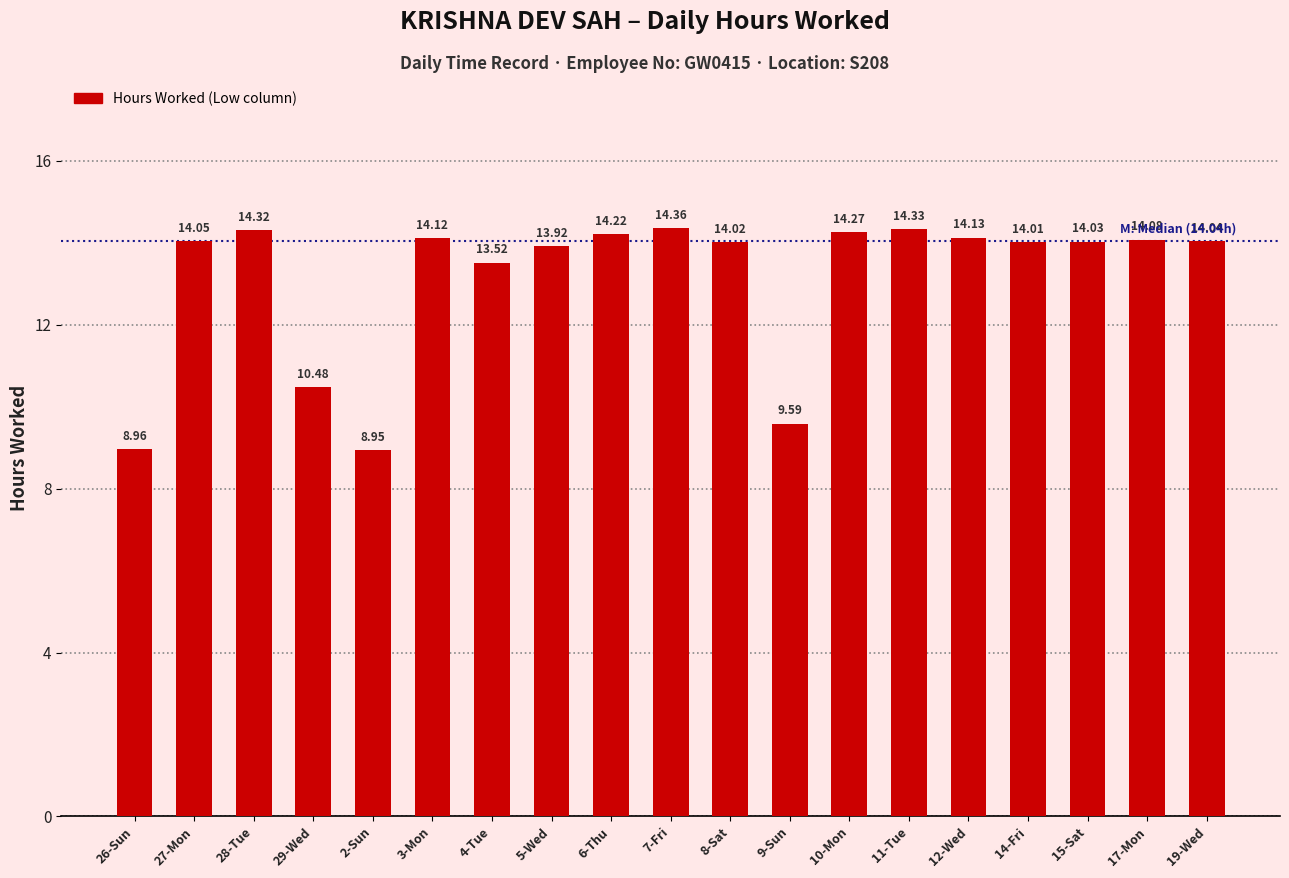

Approximately how many times larger is the value at 15-Sat compared to 12-Wed?

1.0